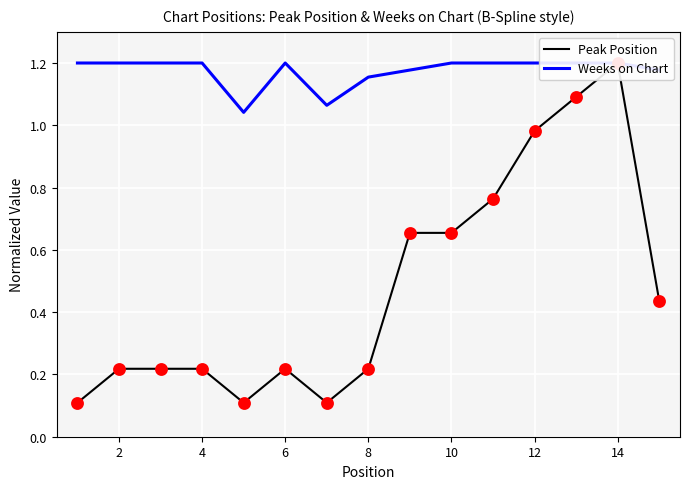

Is the value of Peak Position at 6 greater than the value of Weeks on Chart at 8?

No